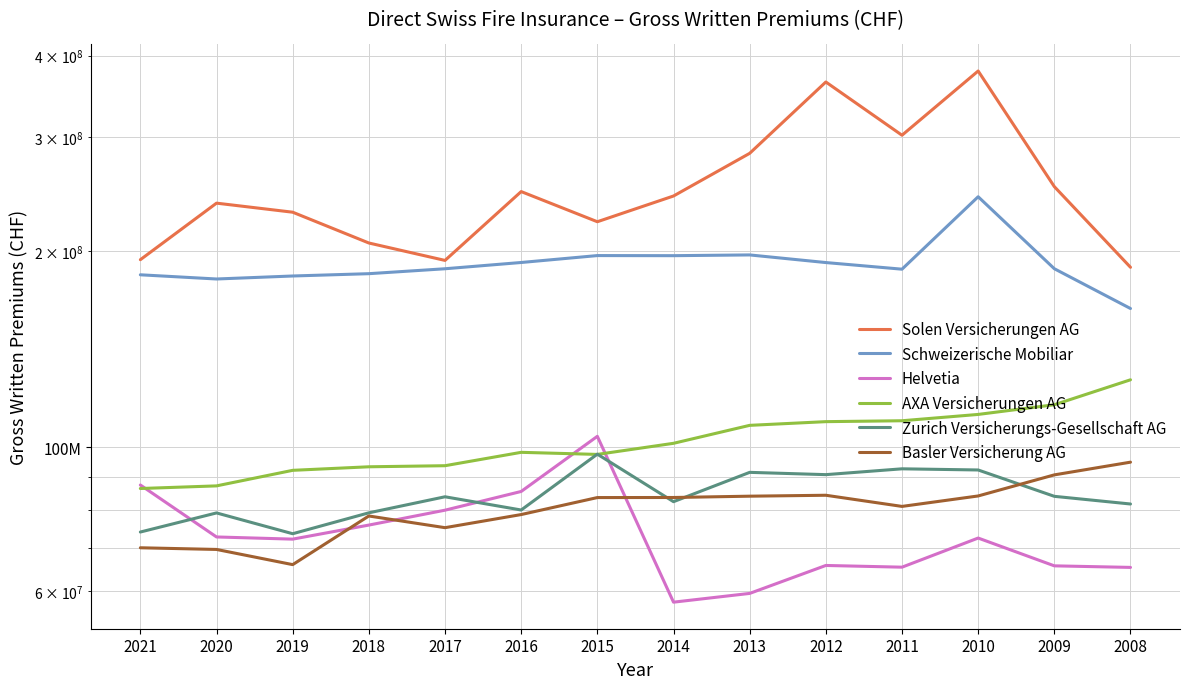

True or false: AXA Versicherungen AG has more than 0 points higher than both neighbors.

True